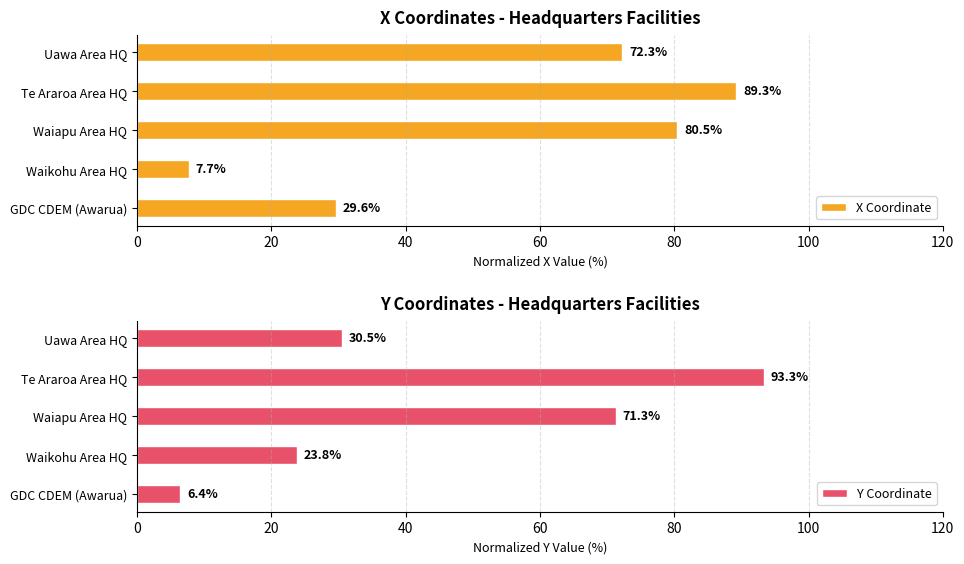

What is the value of the X Coordinate bar at the 4th from the left?

89.3